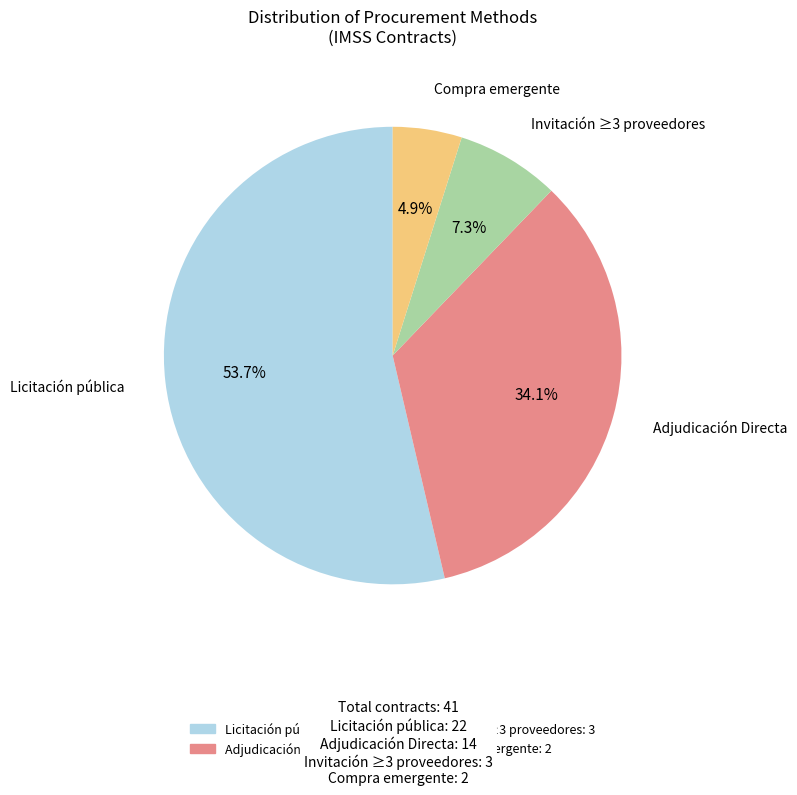

Is there any slice that represents more than half of the pie?

Yes